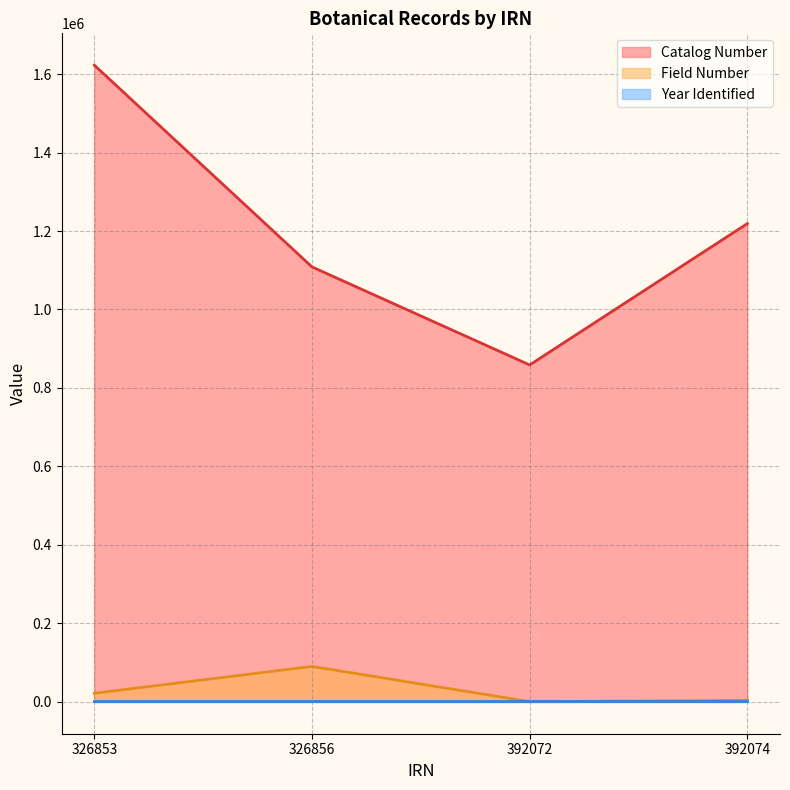

True or false: Catalog Number and Field Number intersect in this chart.

False